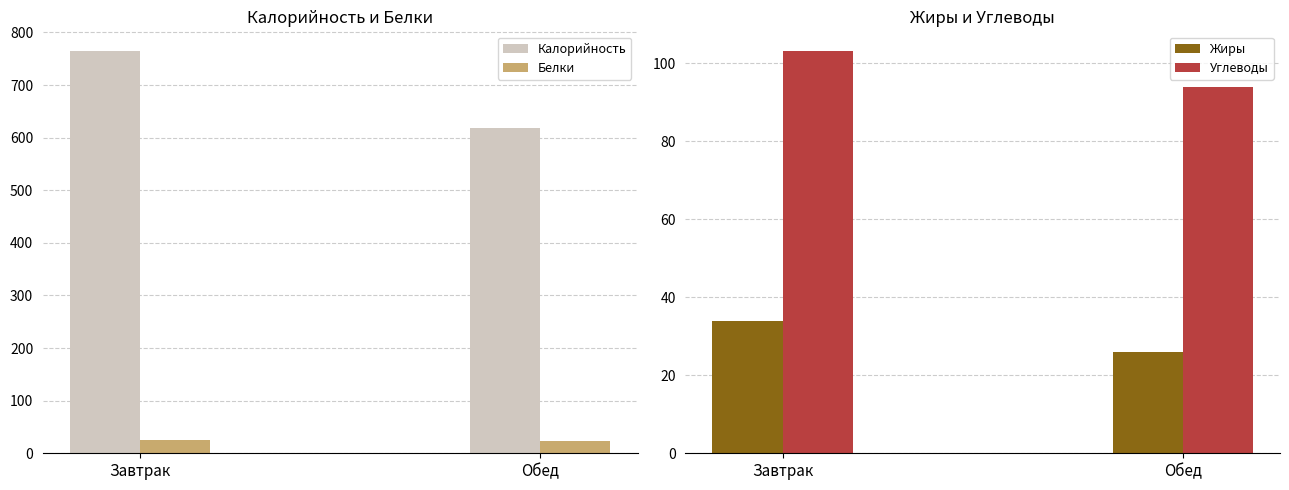

Rank the categories by Углеводы value from highest to lowest.

Завтрак, Обед